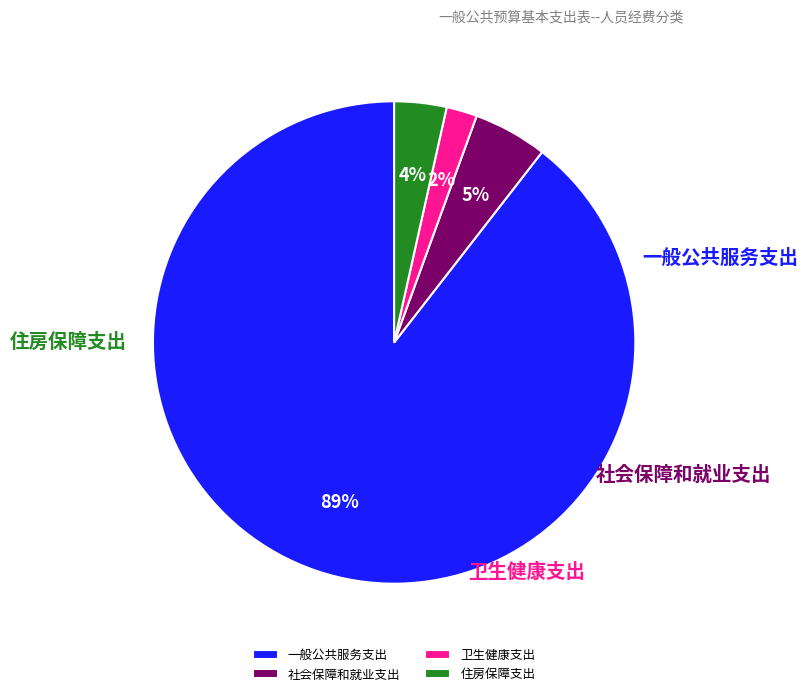

Rank the categories by value from lowest to highest.

卫生健康支出, 住房保障支出, 社会保障和就业支出, 一般公共服务支出